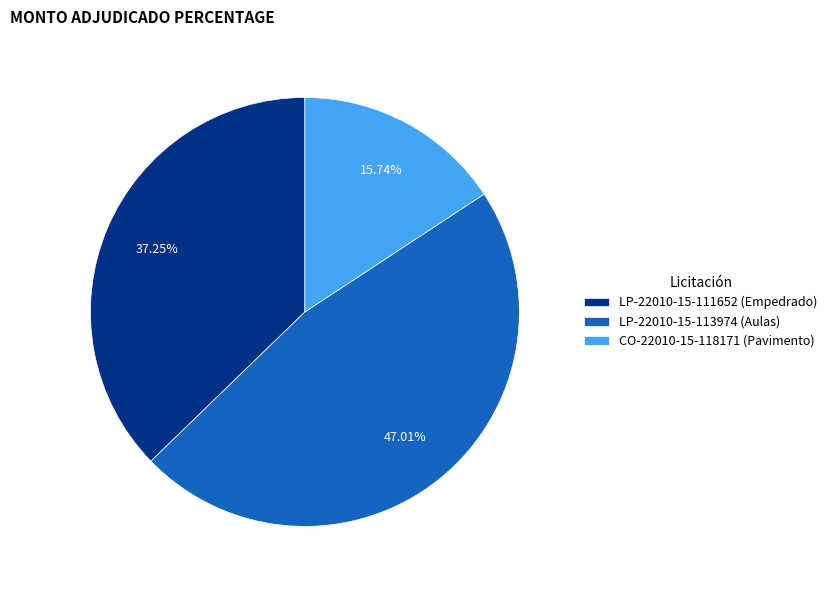

Is CO-22010-15-118171 (Pavimento) the majority of the pie?

No